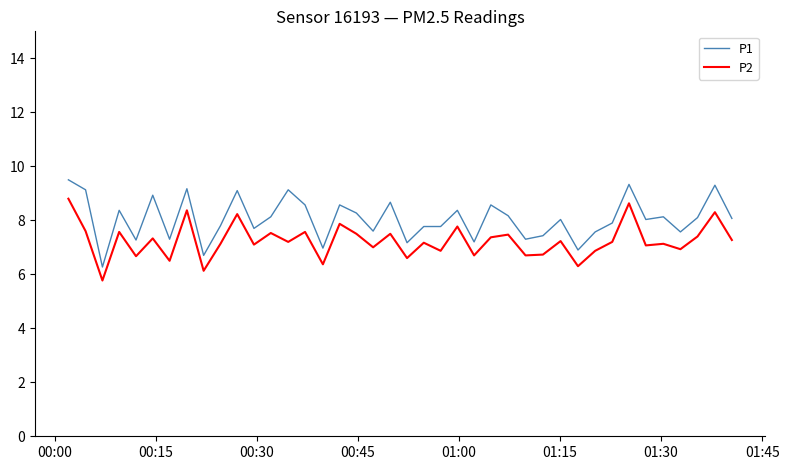

Which series has the widest spread of values?

P1